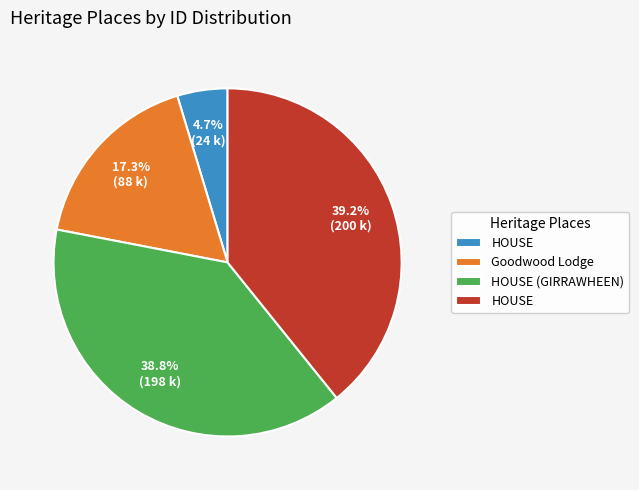

Does any single category account for the majority?

No